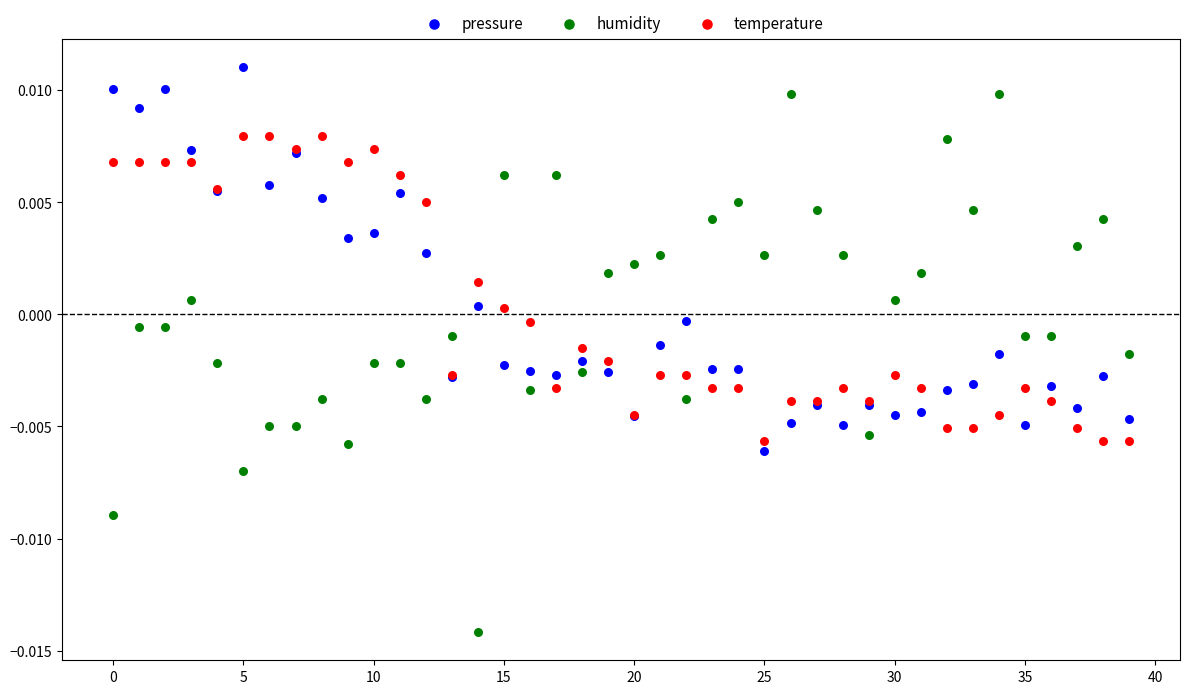

Which series contains the lowest Y value?

humidity